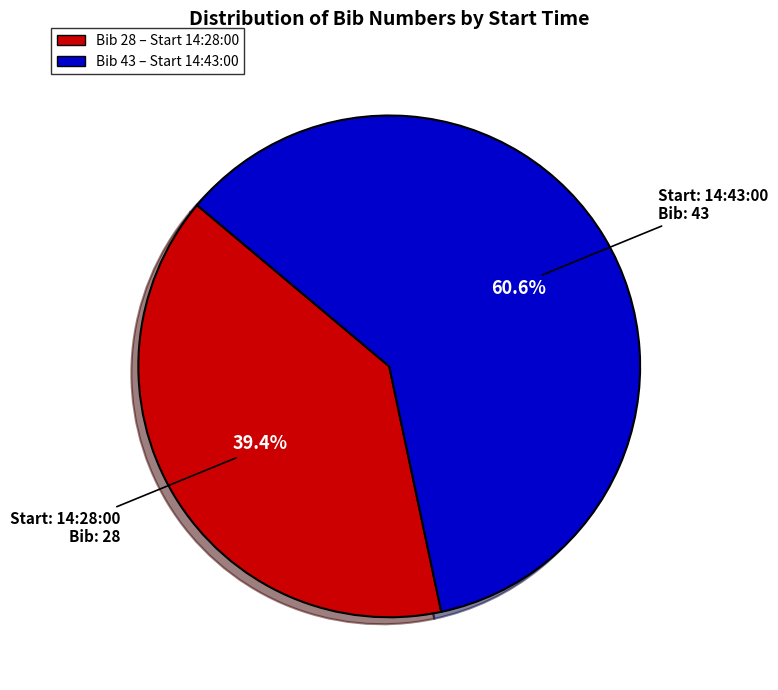

How many segments does this pie chart have?

2